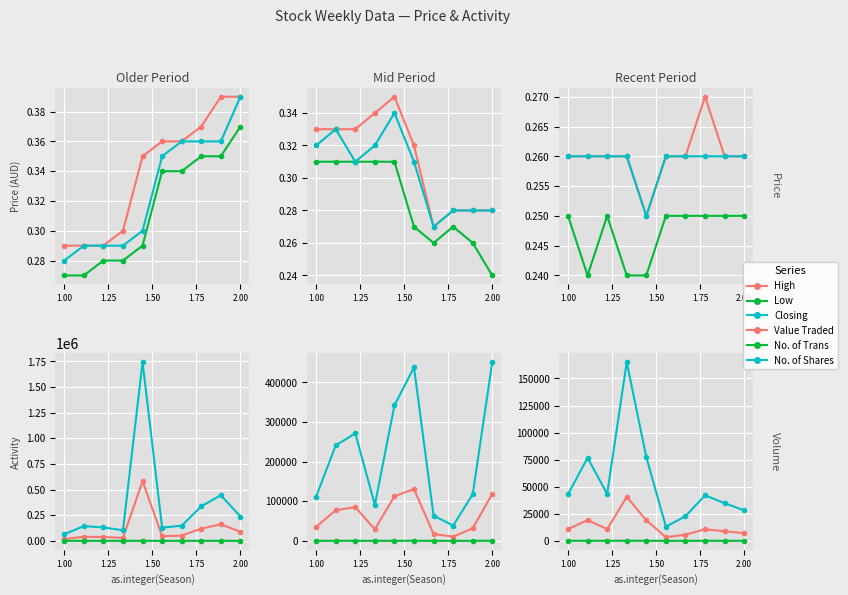

At 2.00, list the series in order from smallest to largest.

Low, High, Closing, No. of Trans, Value Traded, No. of Shares